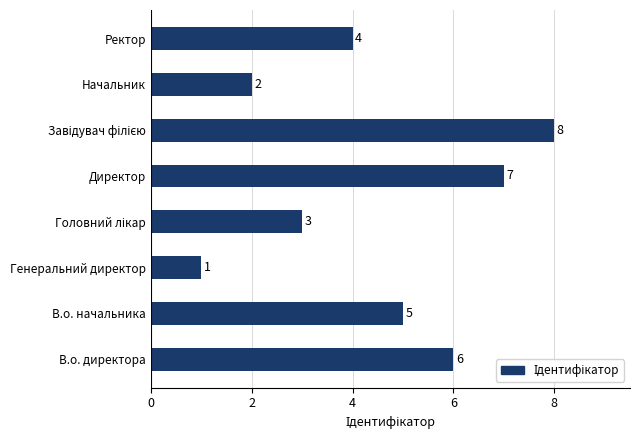

What is the greatest value displayed?

8